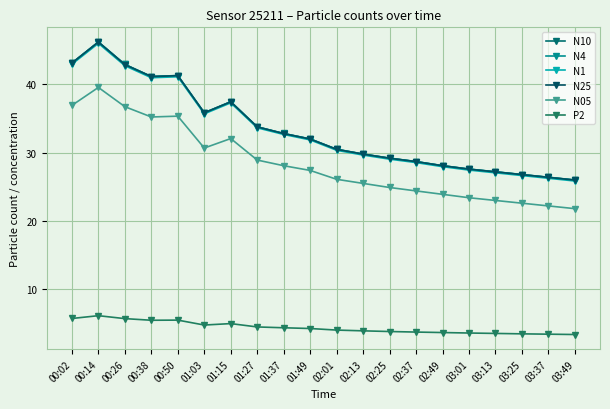

Which series has the largest total across all categories?

N10